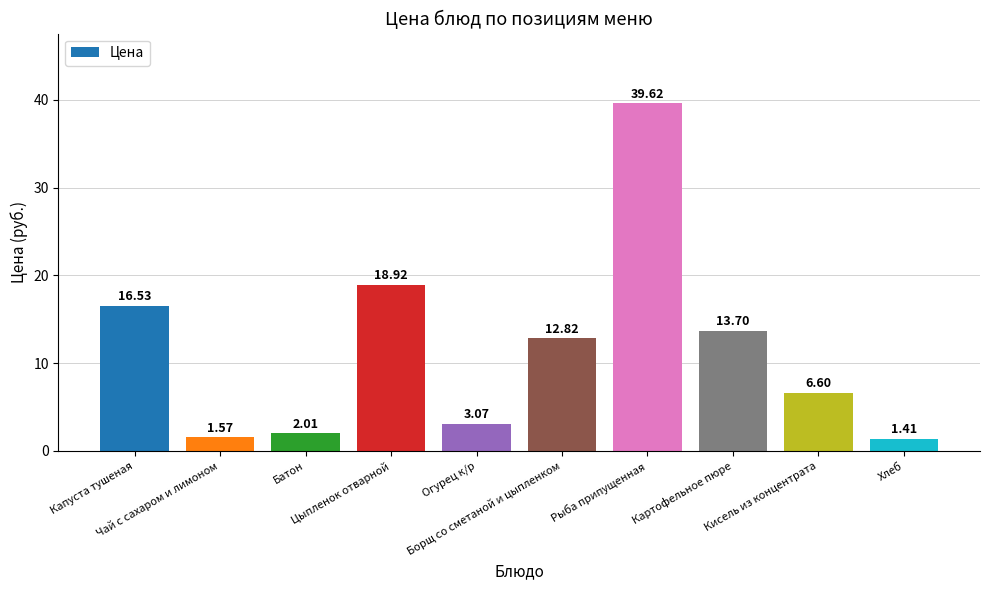

What is the average value?

11.6